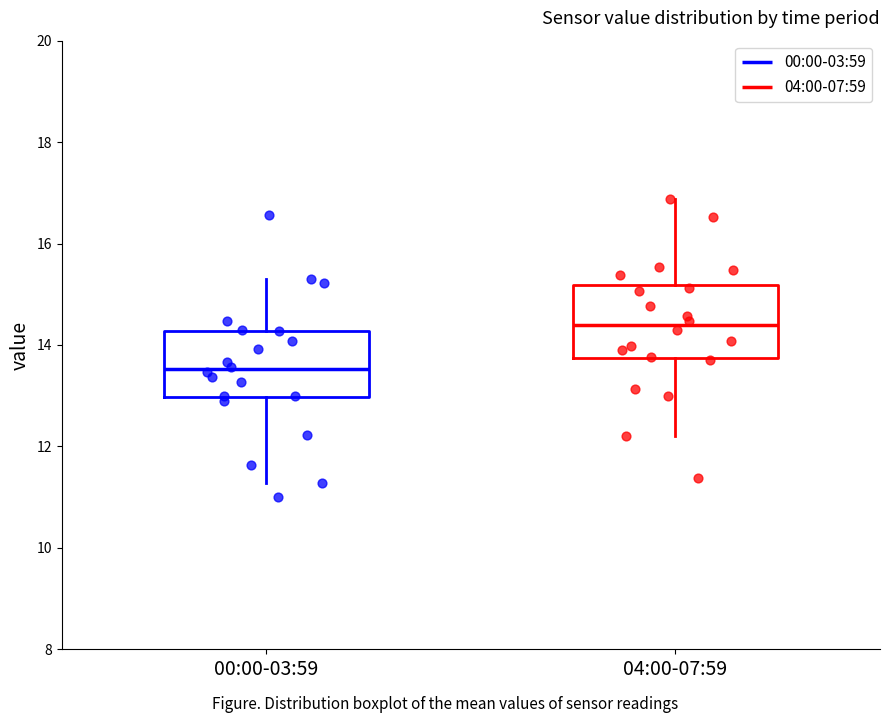

Which box has the lowest median line?

00:00-03:59